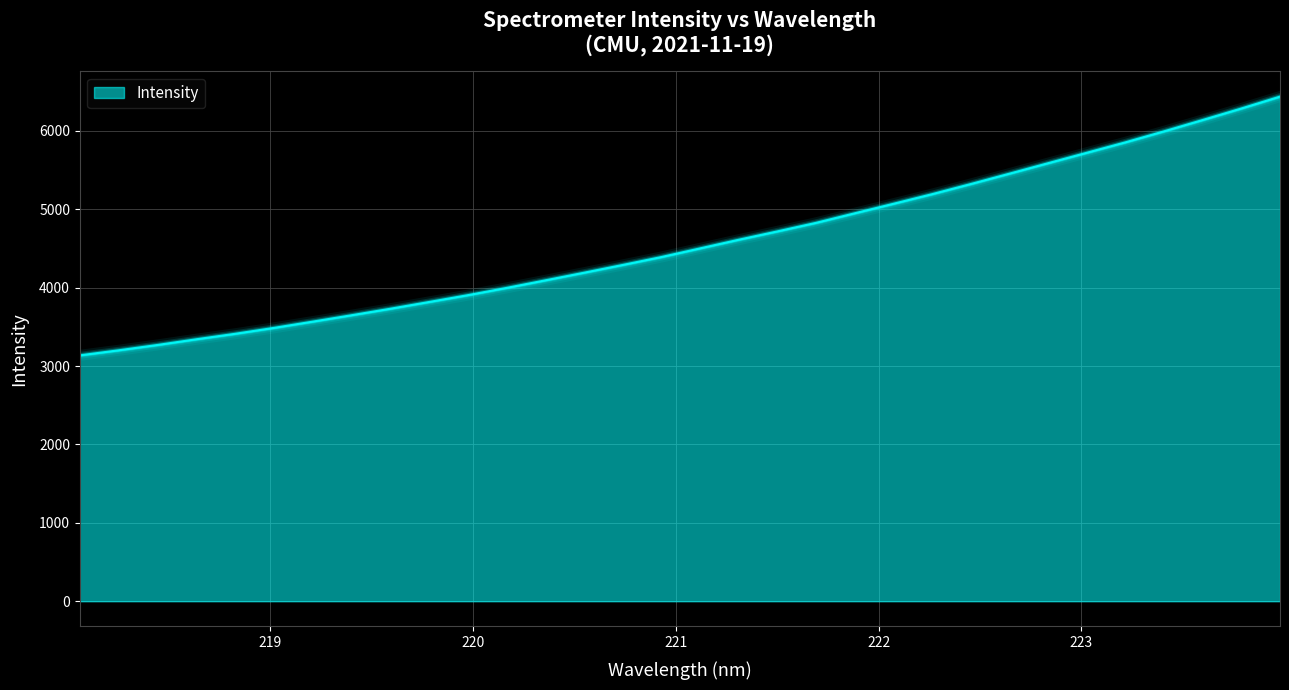

What is the sum of all values?

146144.9